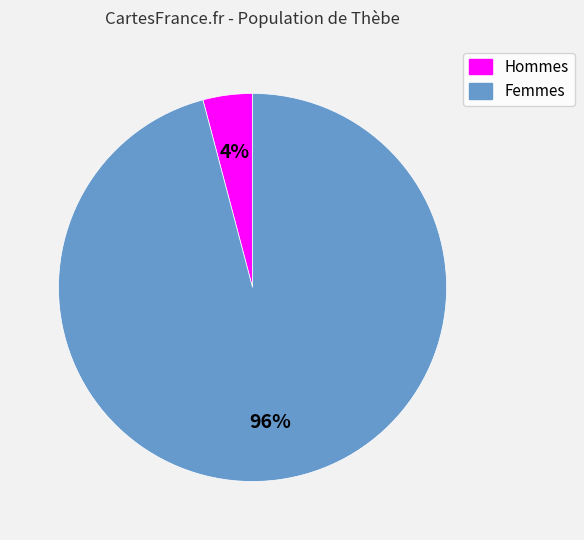

Which category has the smallest portion of the pie?

Hommes